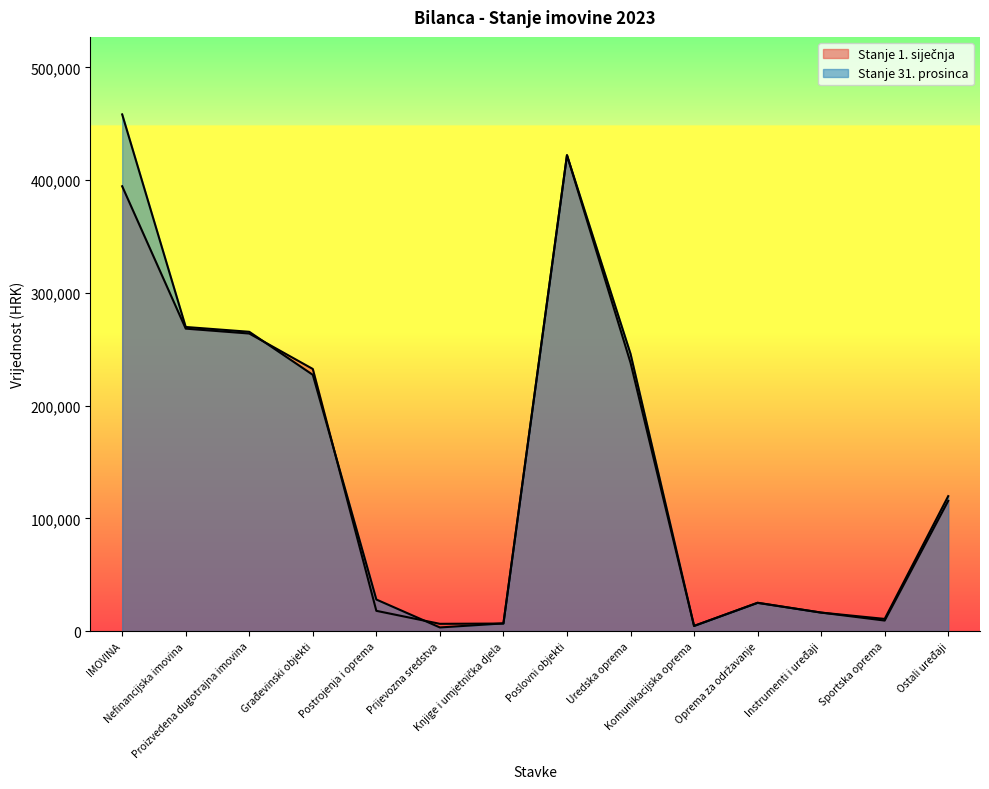

Rank the series by their average value, from highest to lowest.

Stanje 31. prosinca, Stanje 1. siječnja